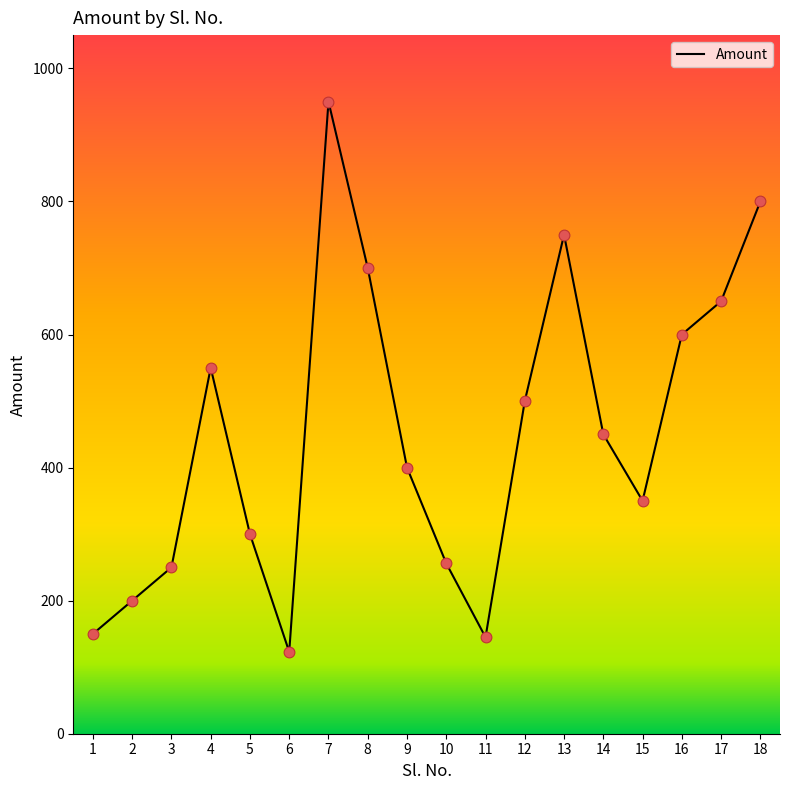

What is the ratio of the value at 8 to the value at 7?

0.7